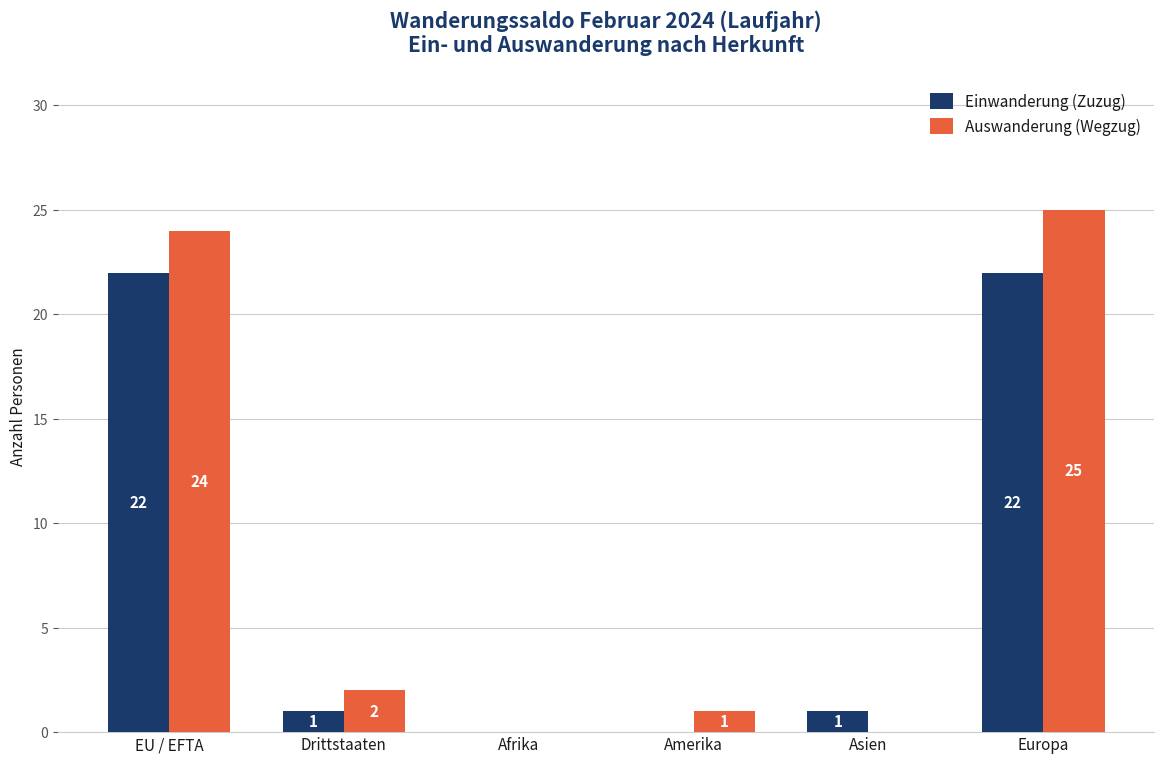

What is the average value of the Auswanderung (Wegzug) series?

9